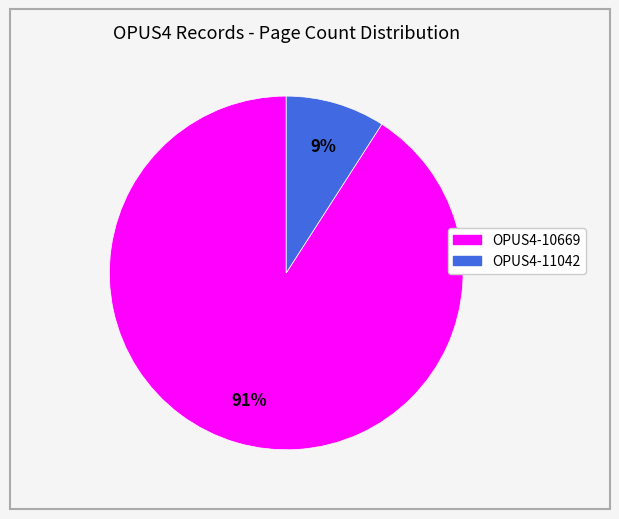

Which slice is the largest?

OPUS4-10669